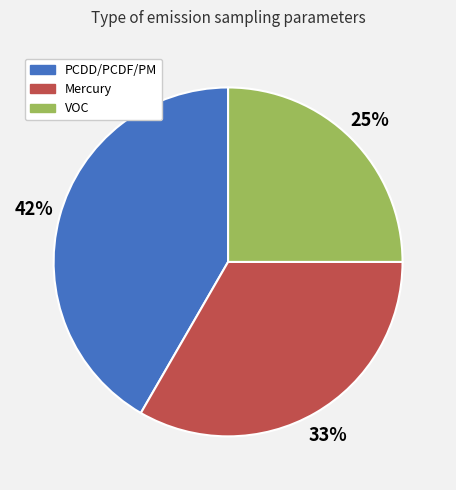

How many segments does this pie chart have?

3